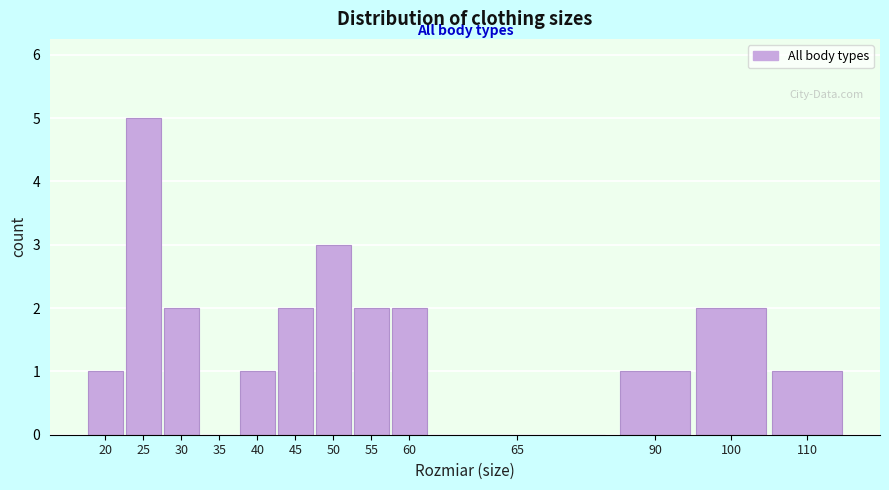

Reading left to right, list all the values displayed in this chart.

20=1	25=5	30=2	35=0	40=1	45=2	50=3	55=2	60=2	65=0	90=1	100=2	110=1